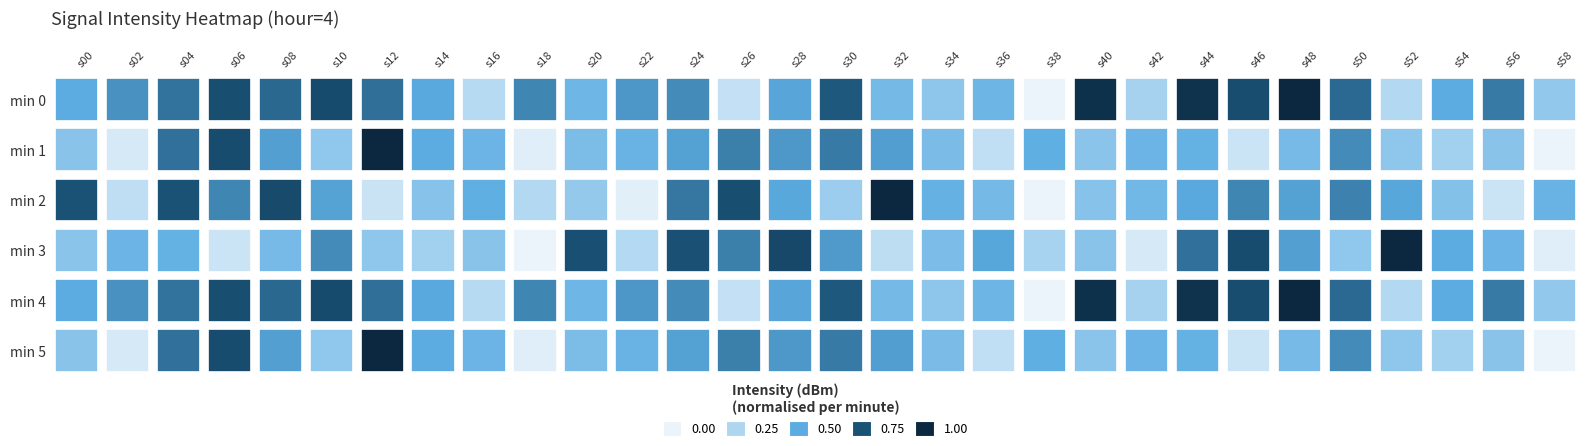

What is the minimum value for 2?

-146.1